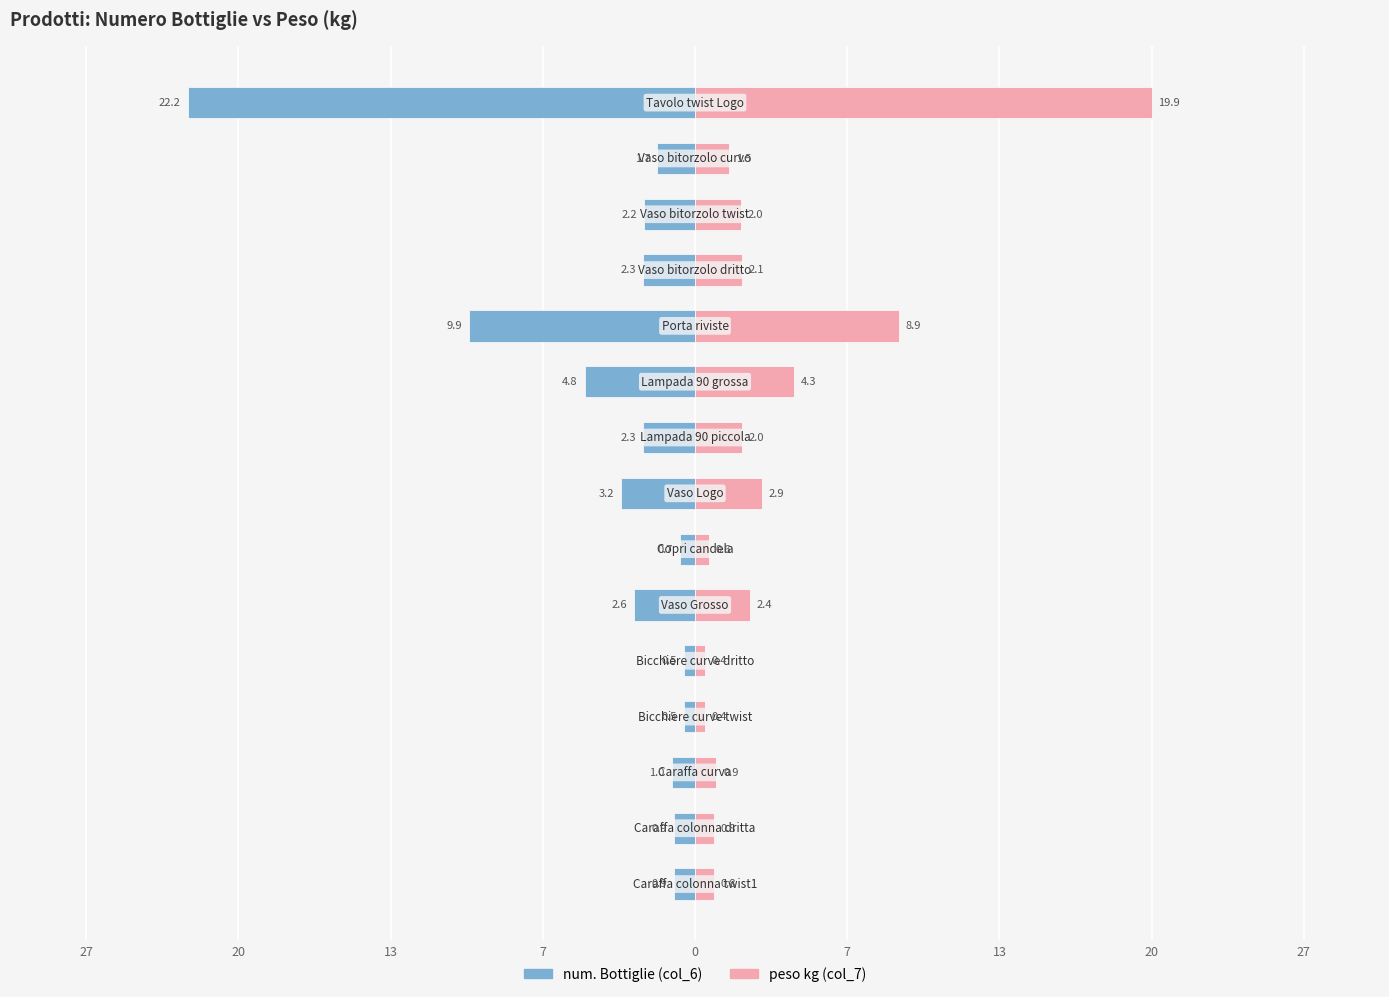

Which series has the widest spread of values?

num. Bottiglie (col_6)